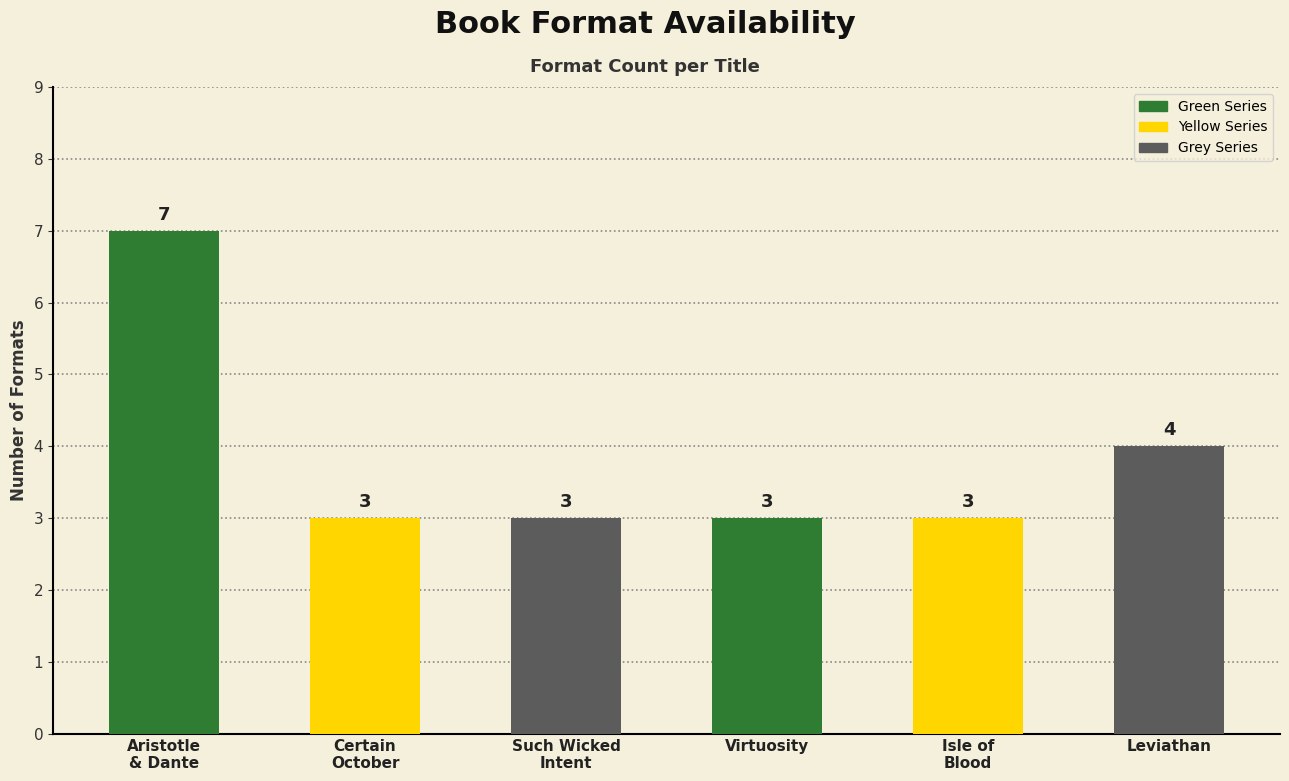

What is the approximate value at Certain
October?

3